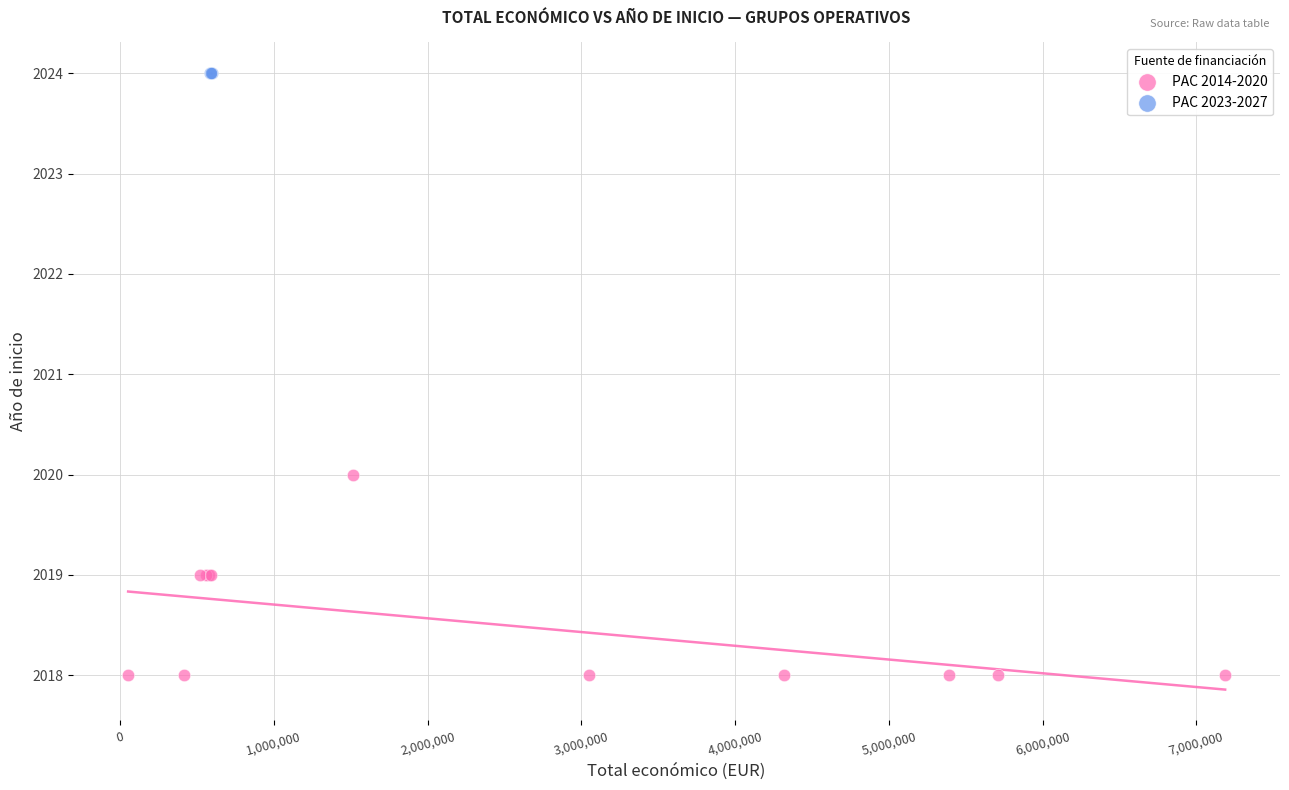

Which series contains the lowest Y value?

PAC 2014-2020